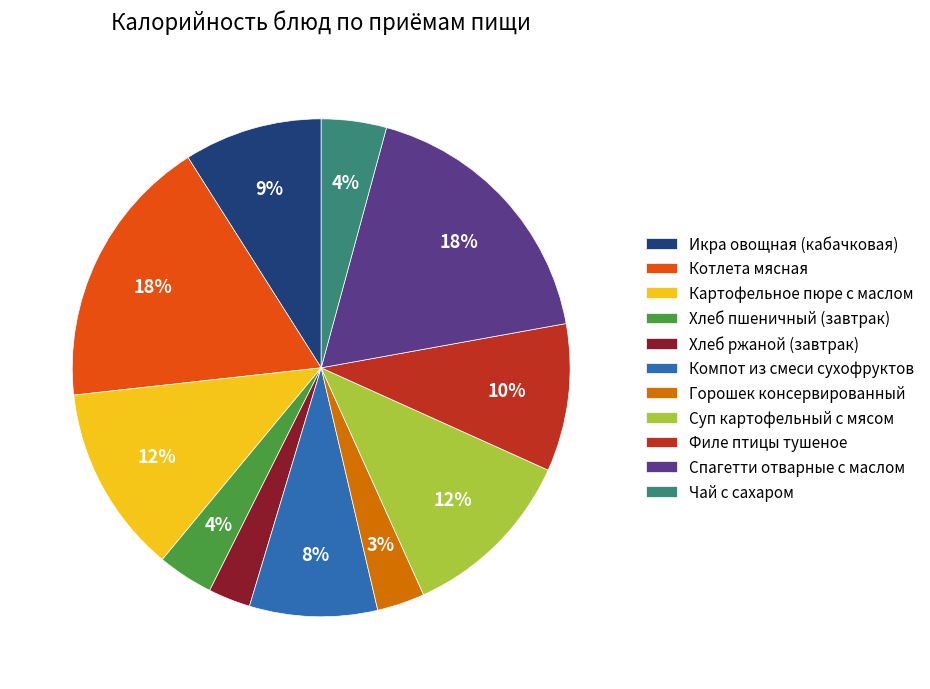

To the nearest percent, what is the difference between the largest and smallest slice percentages?

15%